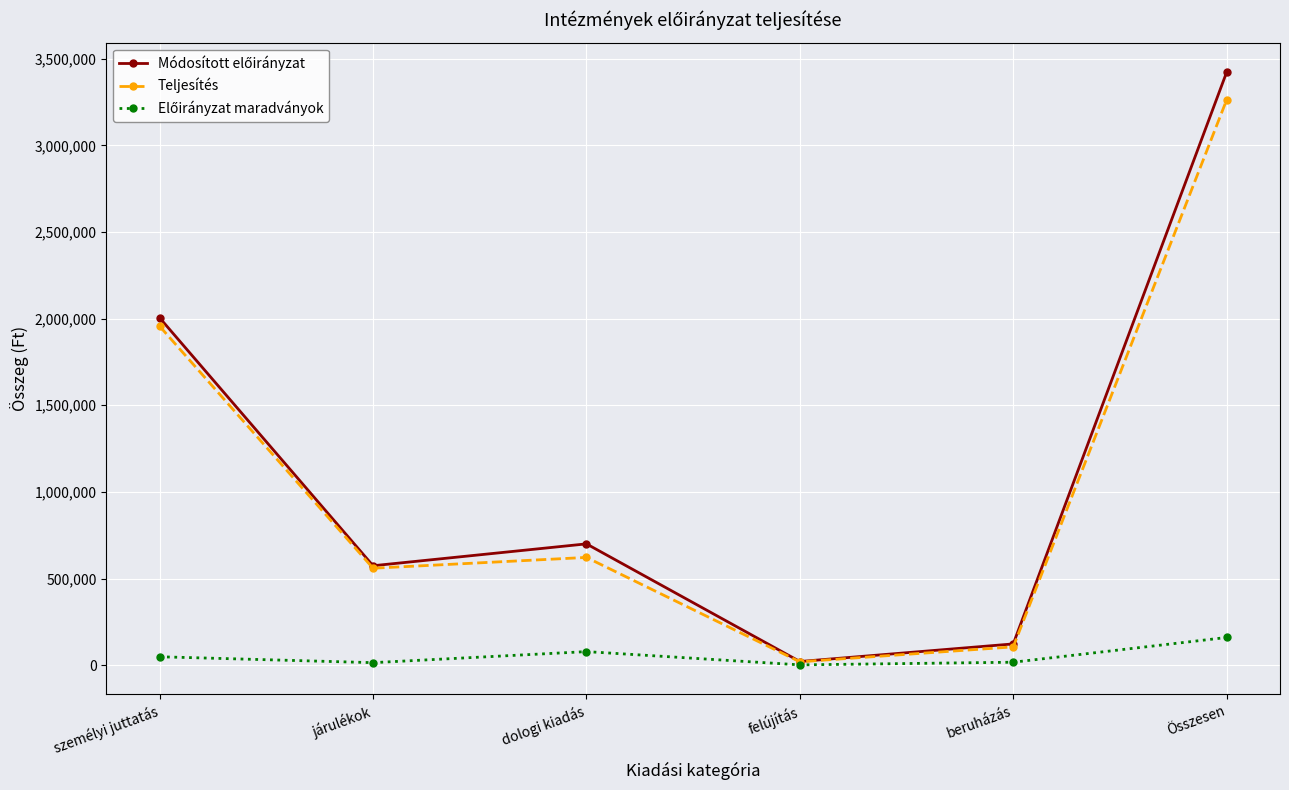

What is the difference between the highest and lowest values at dologi kiadás?

621805